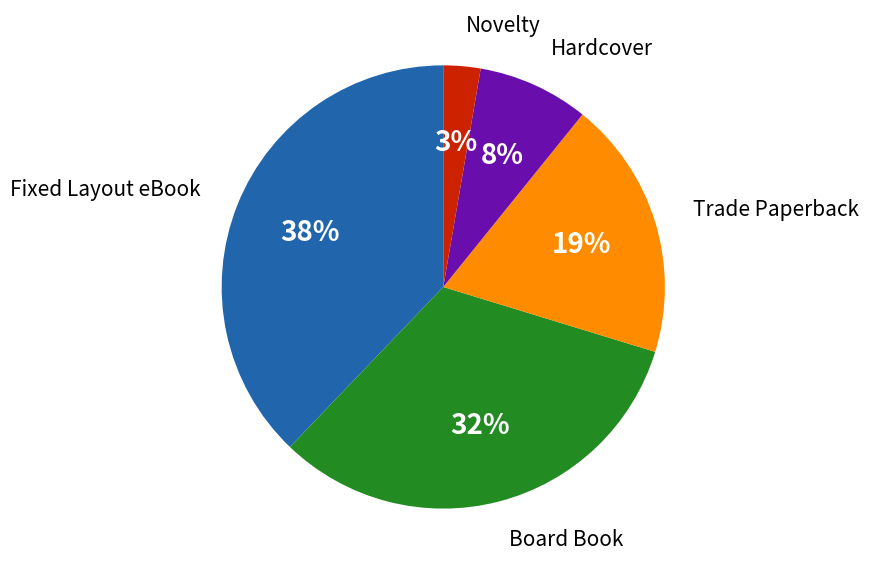

Is Trade Paperback the majority of the pie?

No